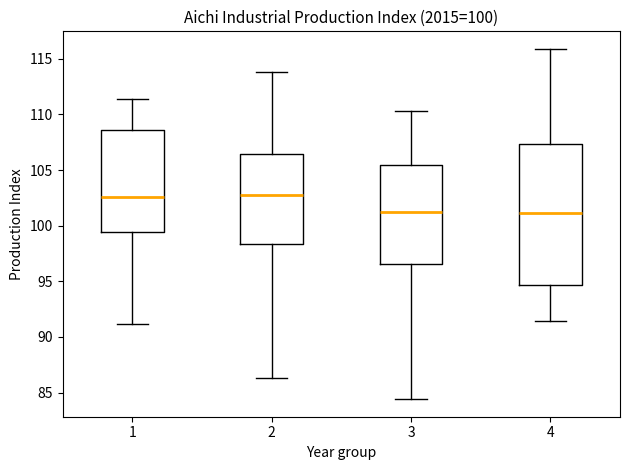

Comparing the boxes themselves (not the whiskers), which one is the tallest?

4